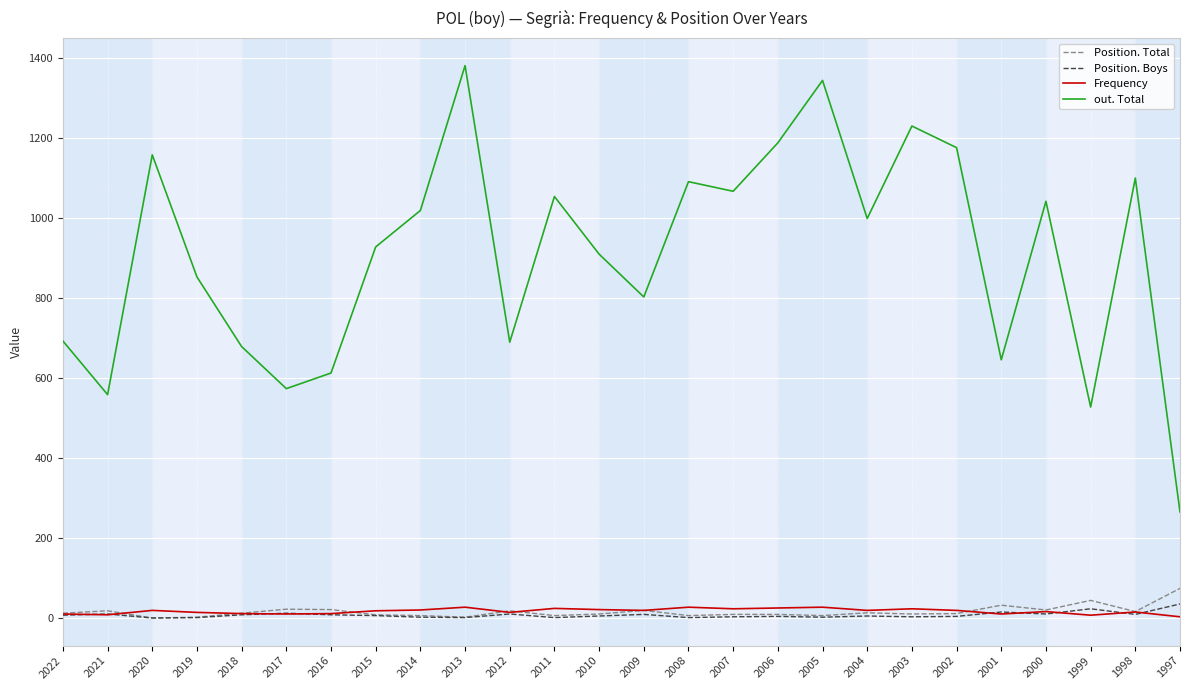

True or false: Frequency and out. Total cross at least once.

False